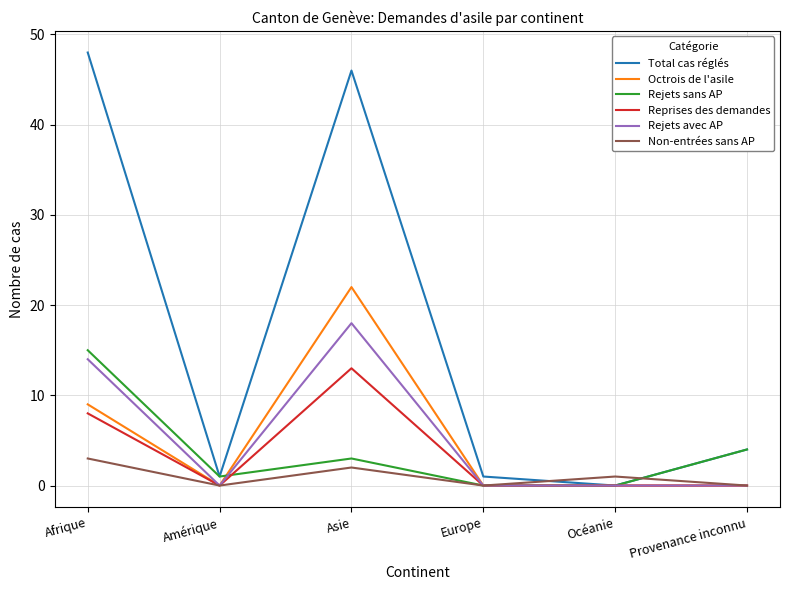

The value of Total cas réglés at Provenance inconnu is 6. True or false?

False